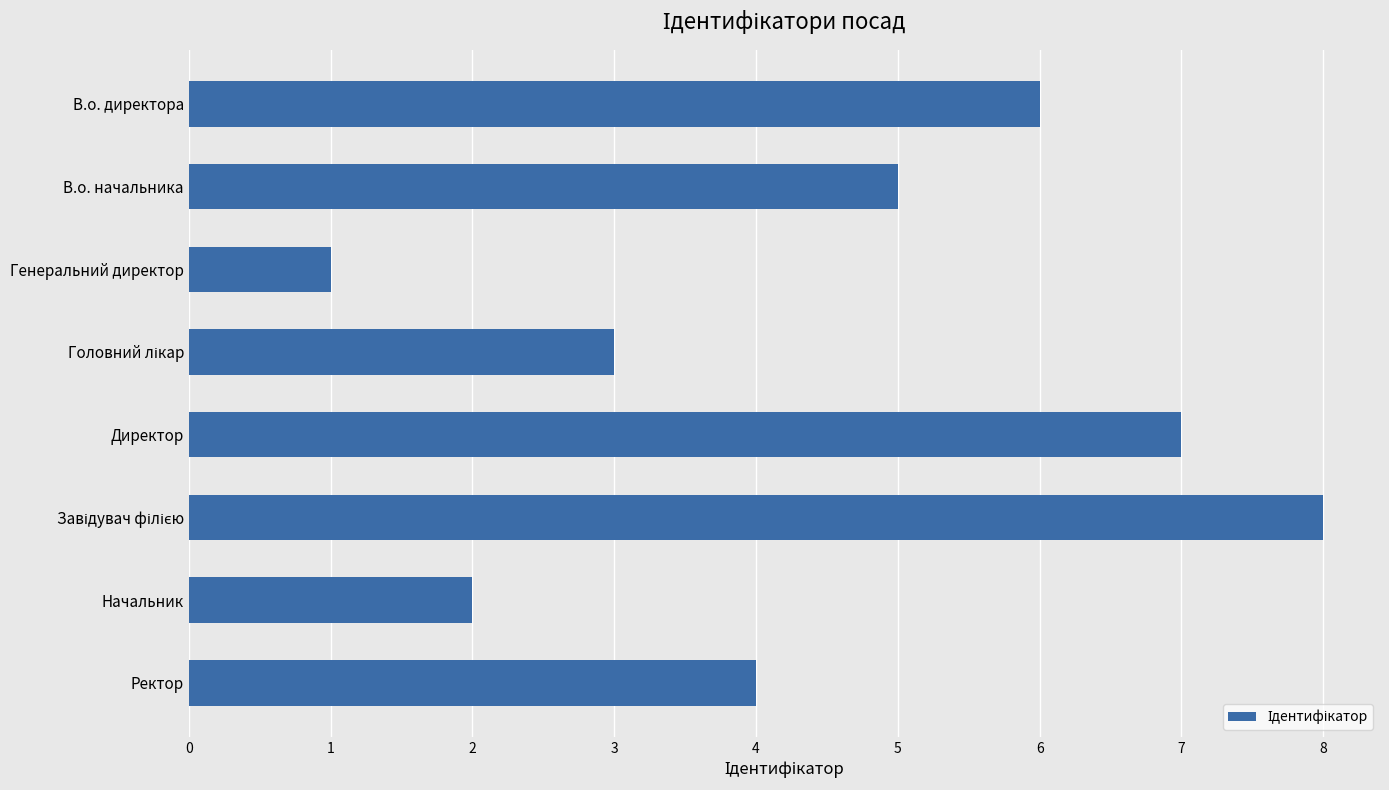

What is the approximate value at Ректор?

4